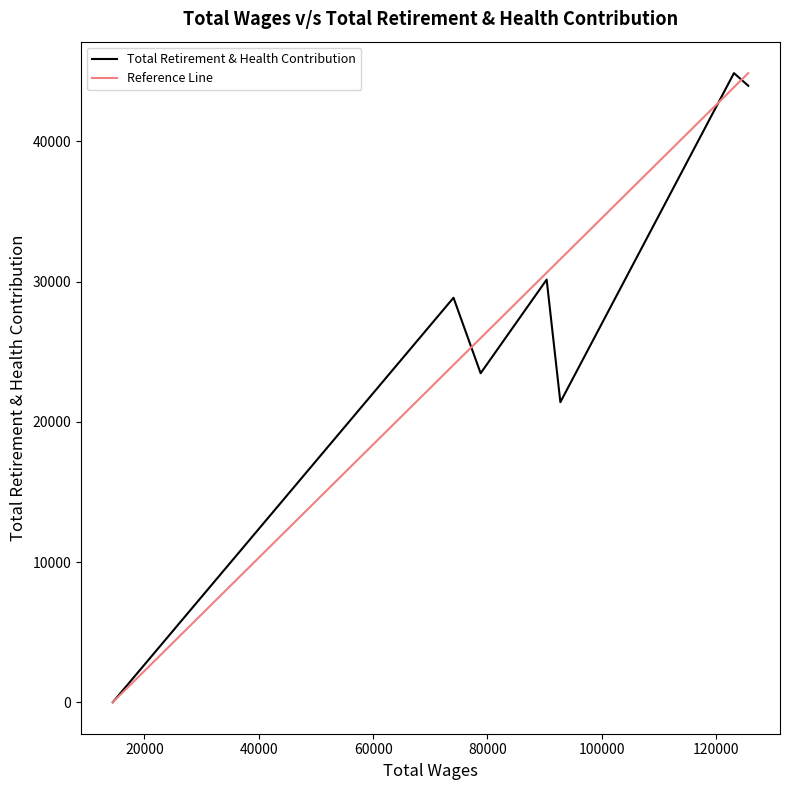

True or false: there are more than 1 points higher than both neighbors.

True